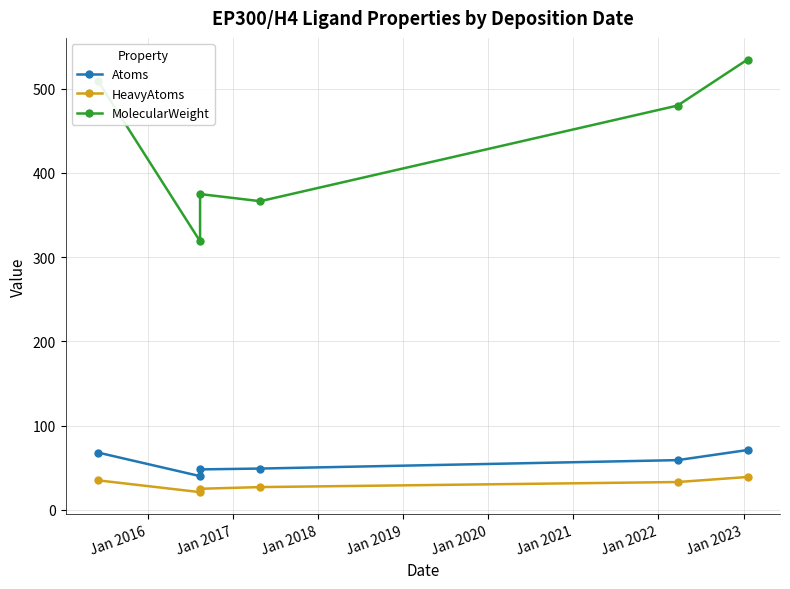

Does the chart display data point markers on the line(s)?

Yes